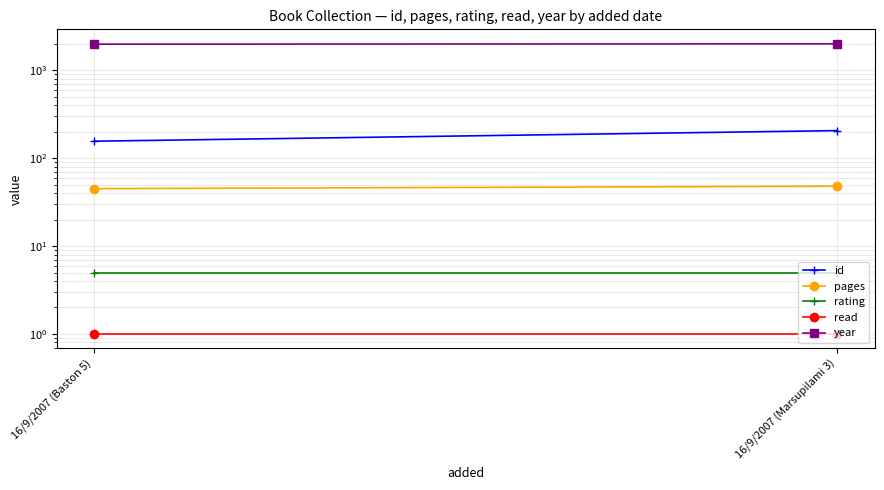

Is the value of pages at 16/9/2007 (Baston 5) greater than the value of rating at 16/9/2007 (Marsupilami 3)?

Yes